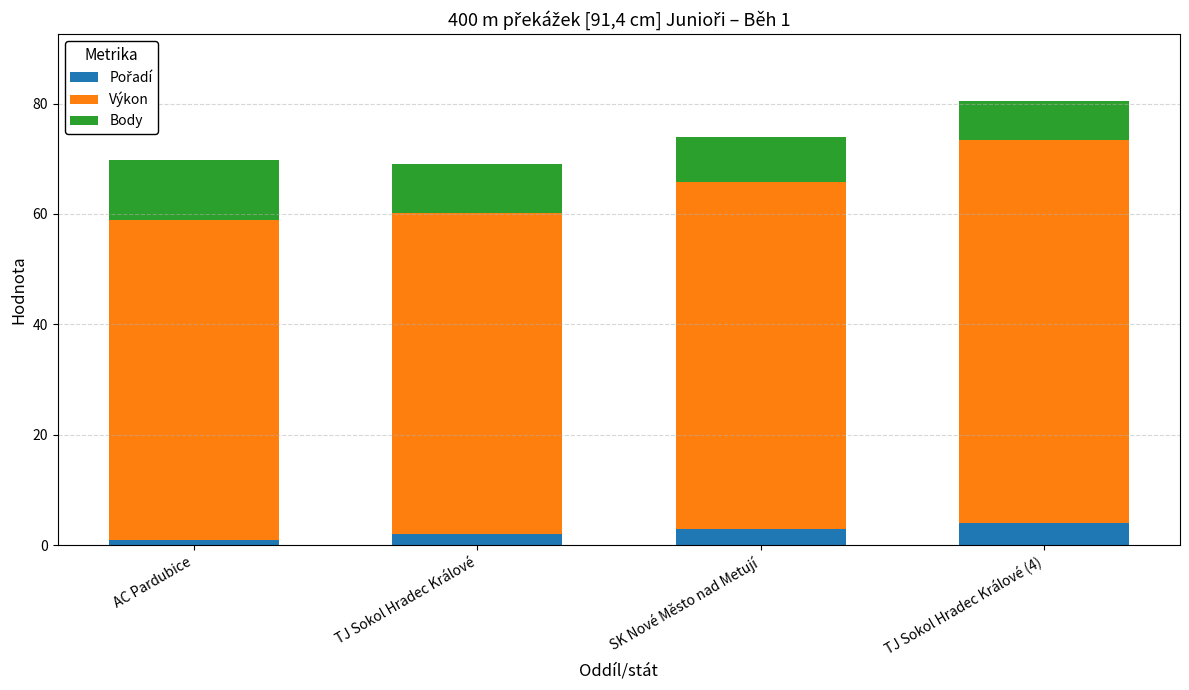

What is the total value across all series at SK Nové Město nad Metují?

73.9